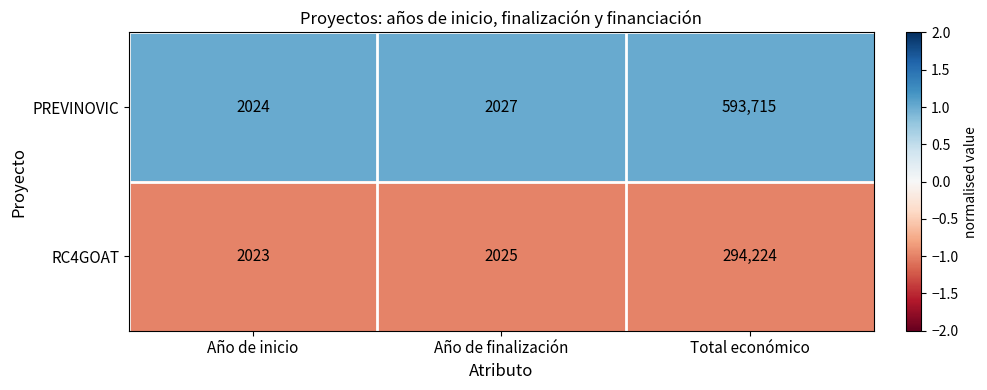

What is the total value across all series at Año de inicio?

4047